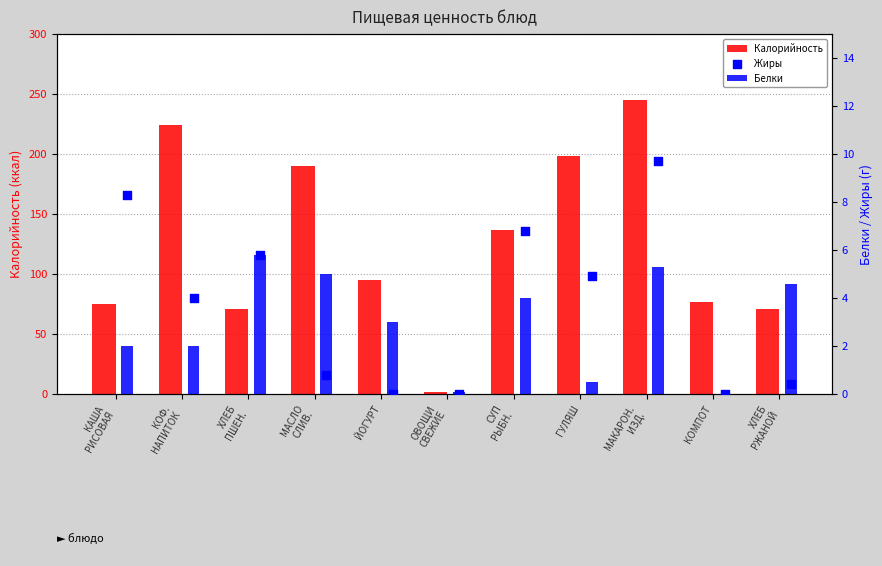

Which series has the widest spread of Y values?

Калорийность